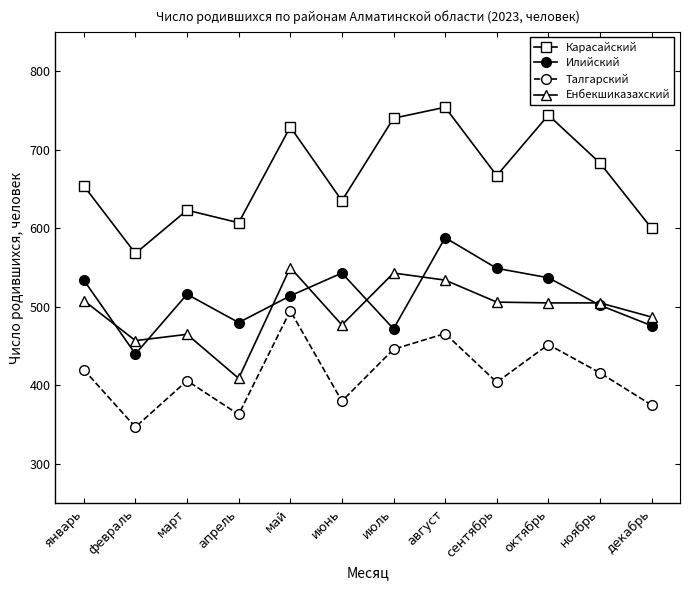

At which category is the sum across all series the highest?

август